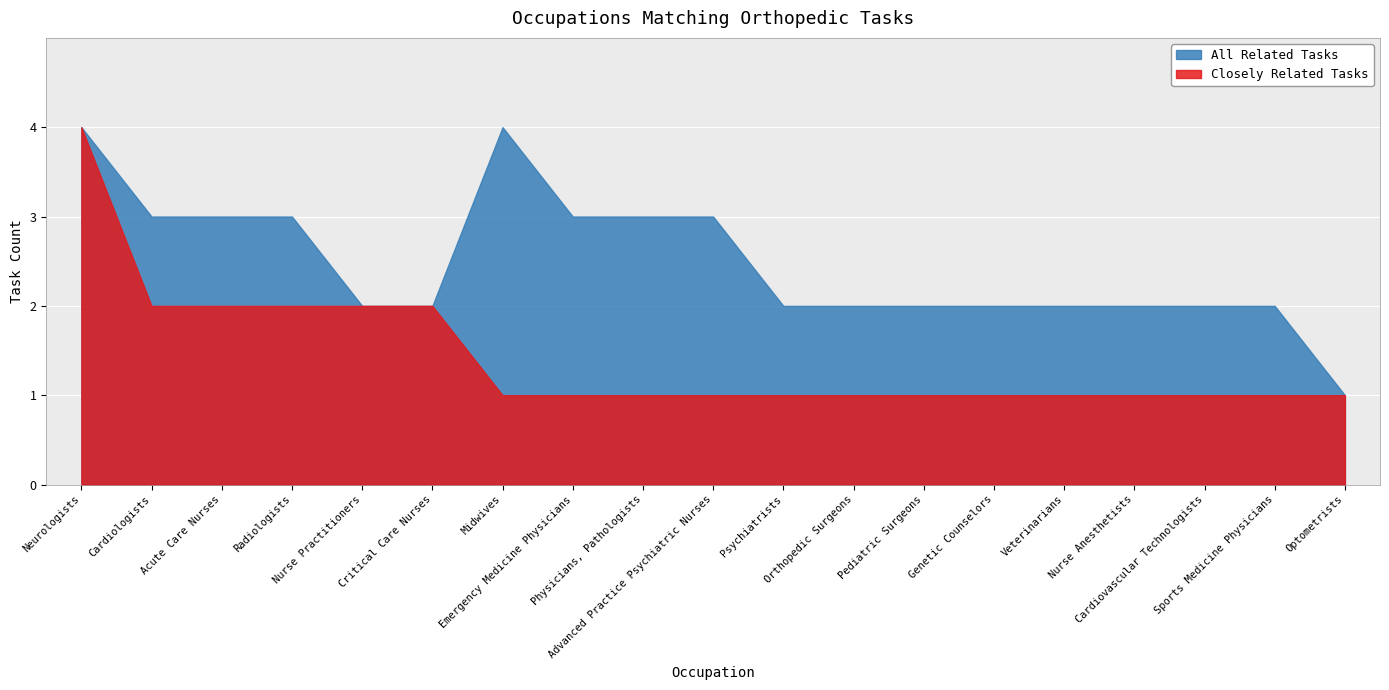

Reading left to right, list all the values displayed in this chart.

closely_related: closely_related=4	all_related=2	2=2	3=2	4=2	5=2	6=1	7=1	8=1	9=1	10=1	11=1	12=1	13=1	14=1	15=1	16=1	17=1	18=1
all_related: closely_related=4	all_related=3	2=3	3=3	4=2	5=2	6=4	7=3	8=3	9=3	10=2	11=2	12=2	13=2	14=2	15=2	16=2	17=2	18=1